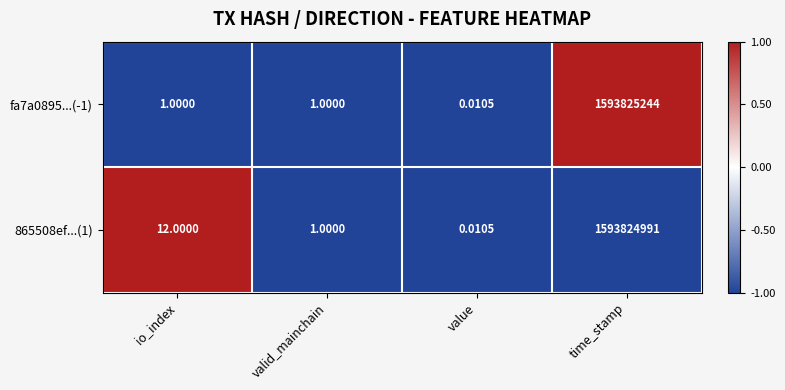

At which category is the sum across all series the highest?

time_stamp